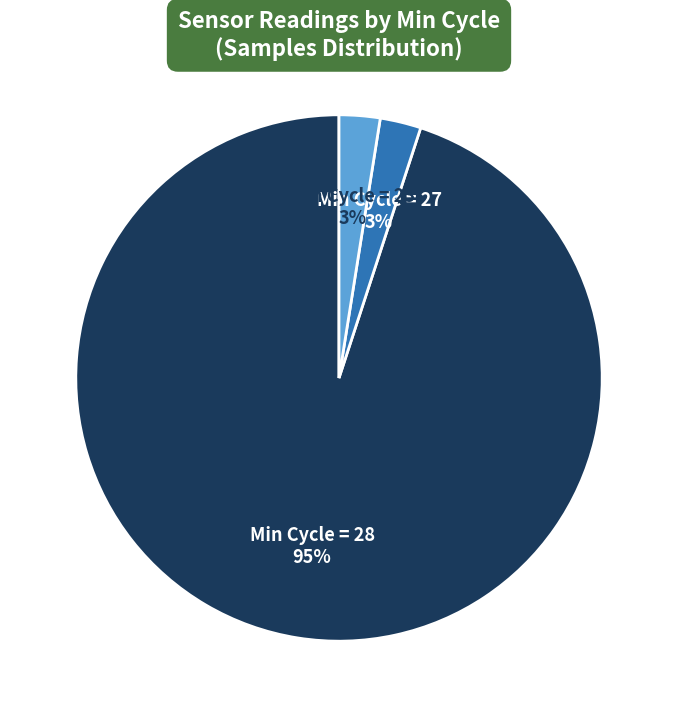

Does any single category account for the majority?

Yes